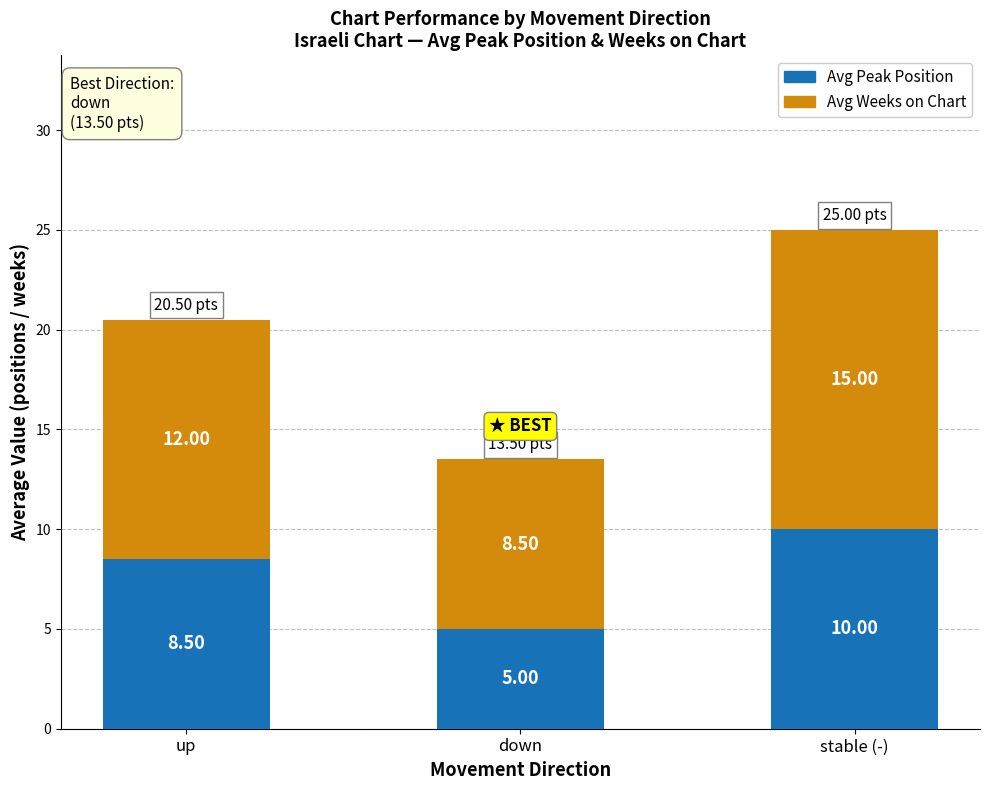

At which category is the sum across all series the highest?

stable (-)